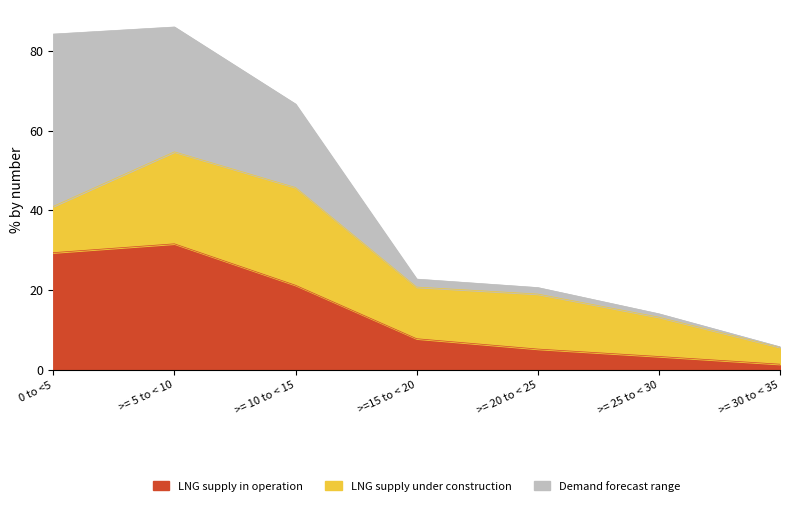

Which series has the largest total across all categories?

LNG supply under construction